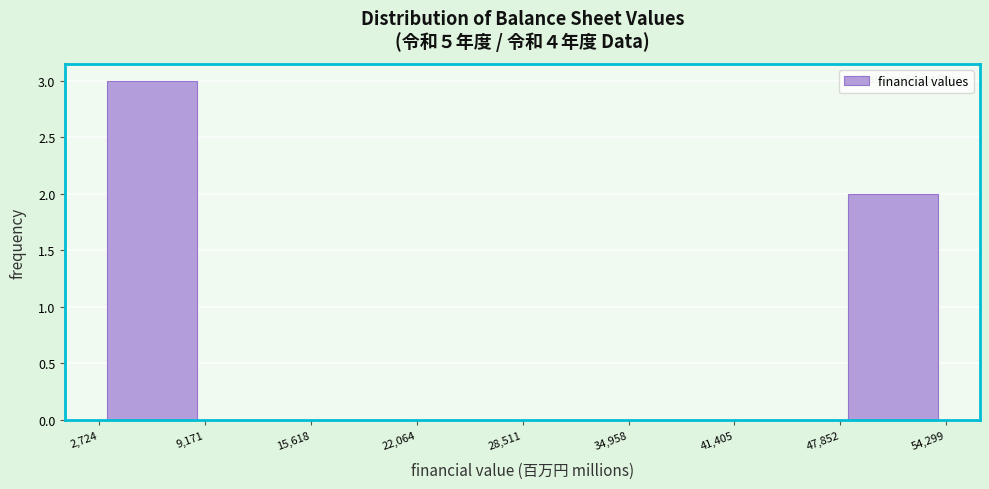

How tall is the bar that spans 47,852 to 54,299 on the x-axis? The values are not printed on the chart, so give them approximately, as read against the axis.

2